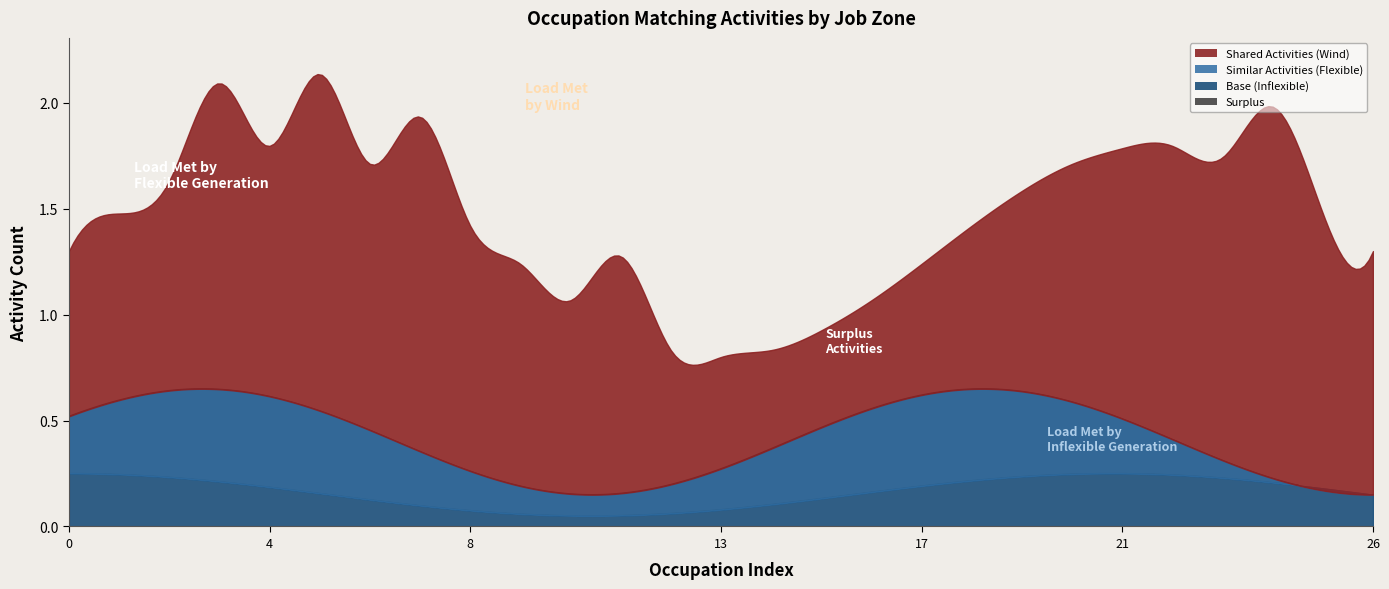

Which series has the largest range (max minus min)?

Shared Activities